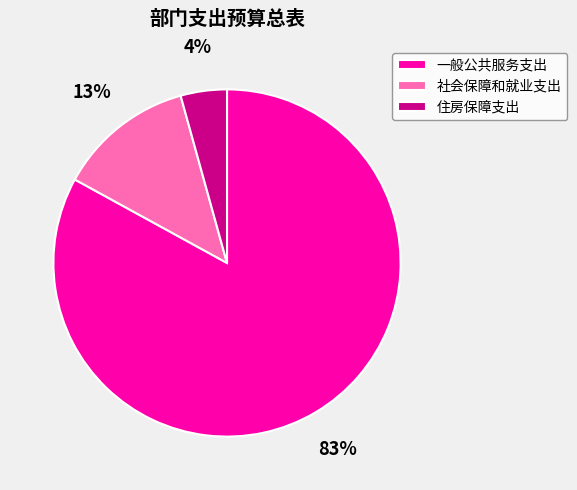

Rank the categories by value from lowest to highest.

住房保障支出, 社会保障和就业支出, 一般公共服务支出